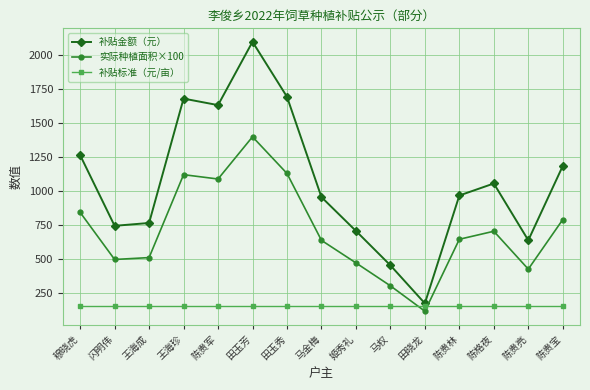

How many interior local peaks does the 补贴金额（元） series have?

3